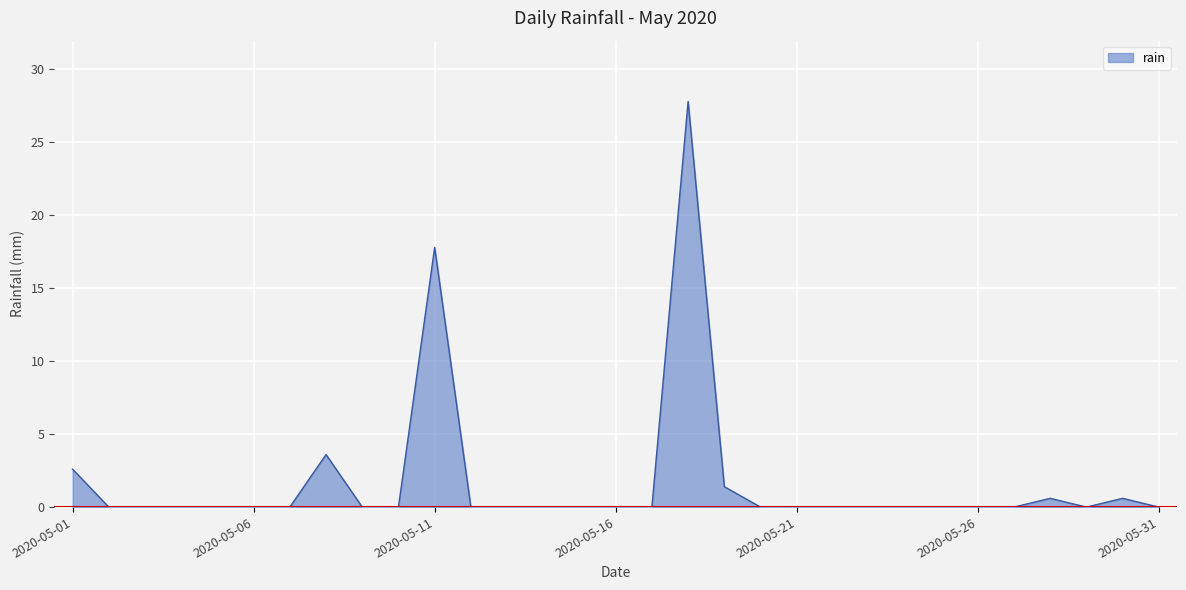

Does the chart have visible grid lines?

Yes